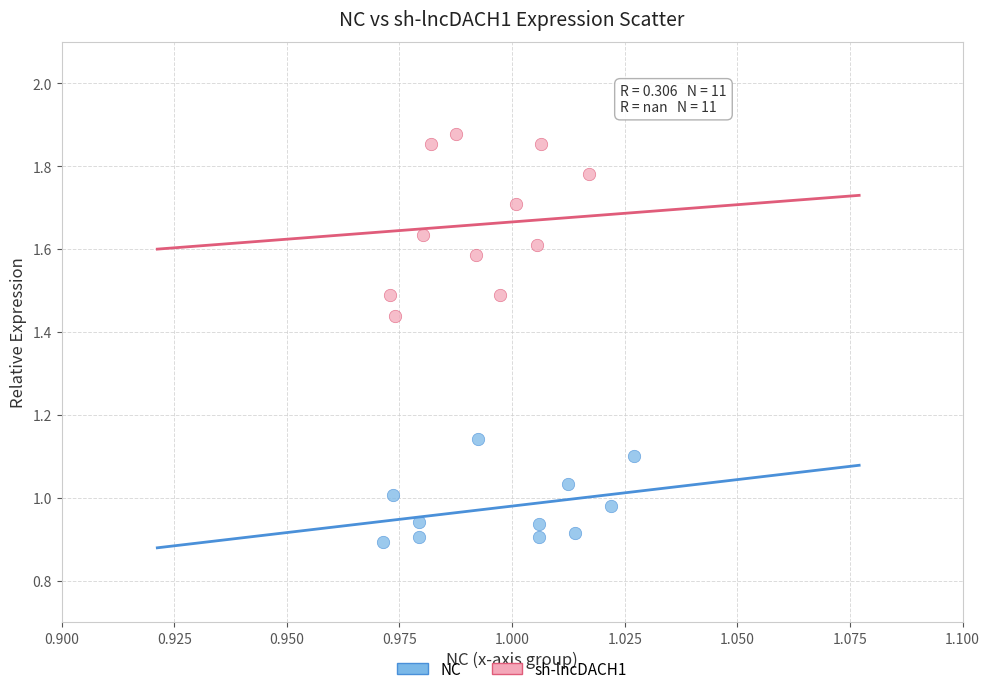

Which series contains the highest Y value?

sh-lncDACH1